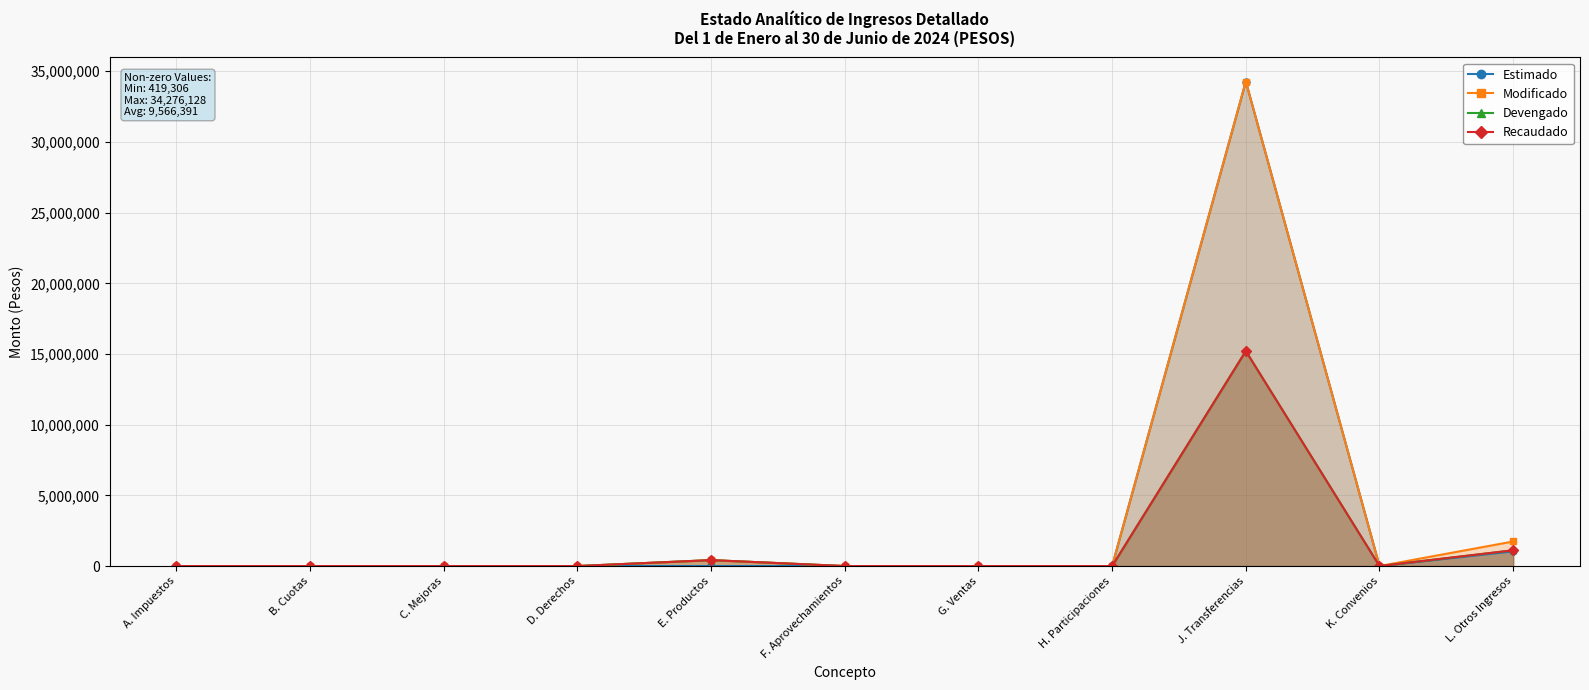

Which label corresponds to the largest value in the chart?

J. Transferencias